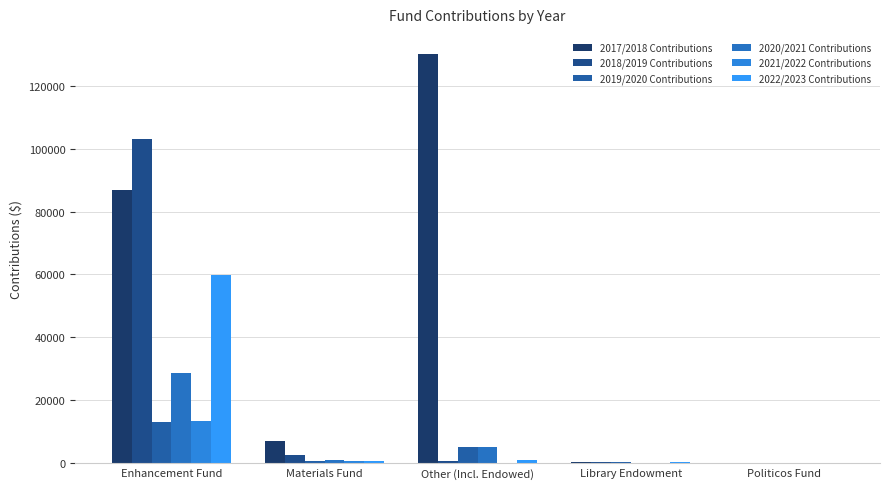

What is the average value of the 2018/2019 Contributions series?

21351.8